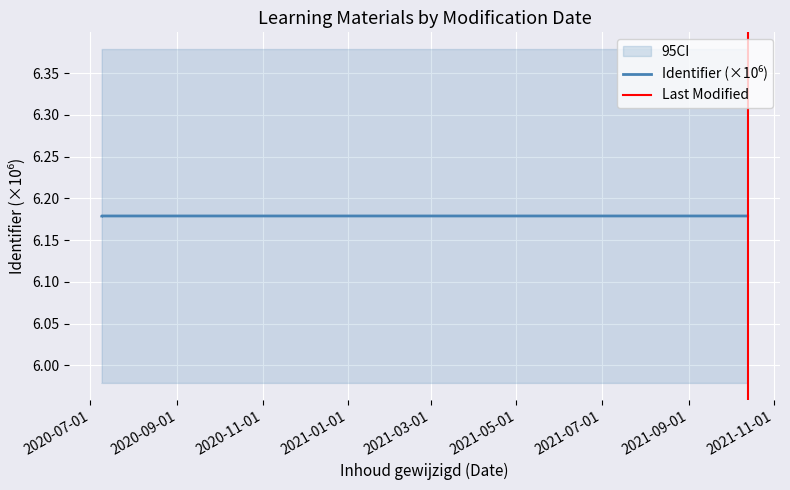

What is the greatest value displayed?

6.2